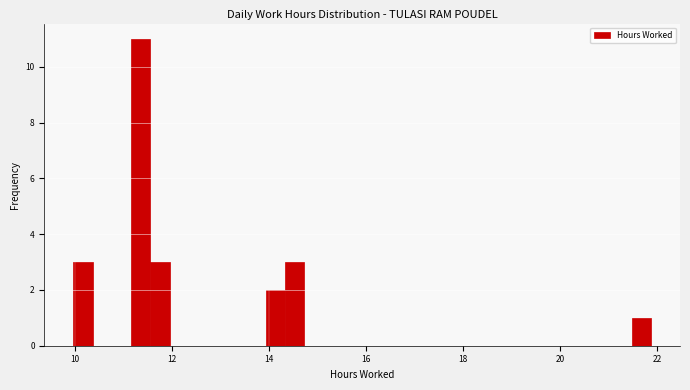

Around what value on the x-axis is the tallest bar? Give the approximate position of its centre, as read against the axis.

11.4